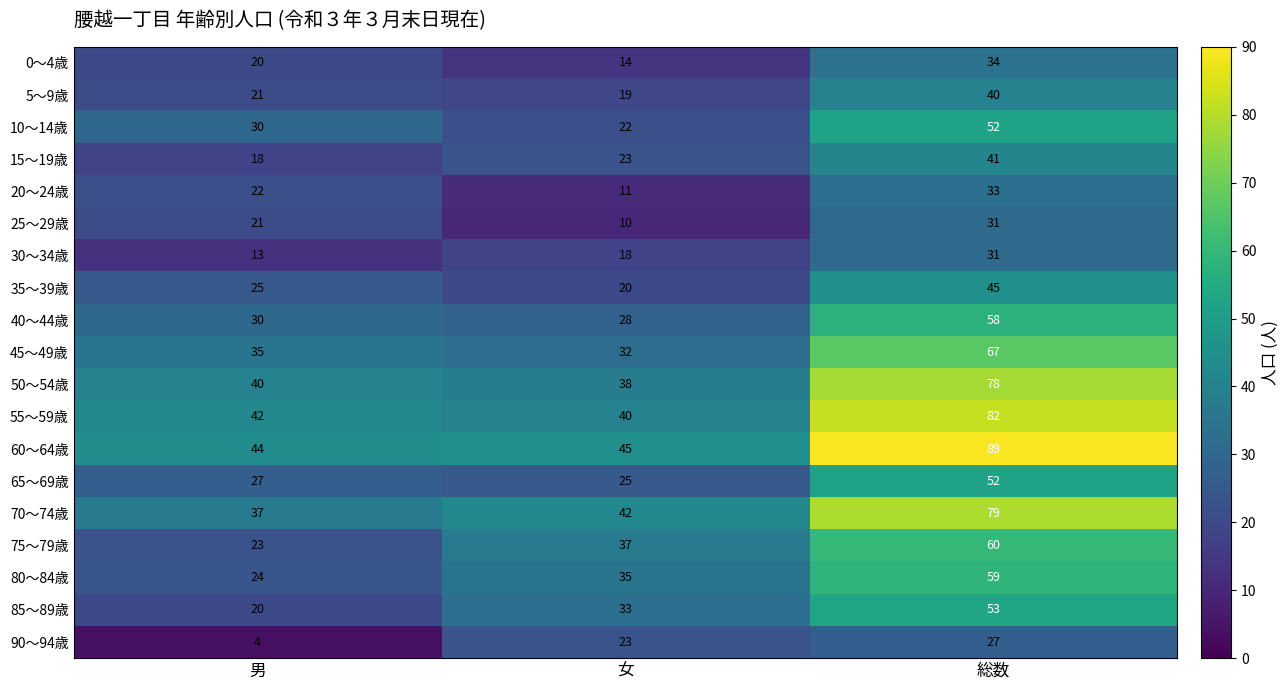

What is the sum of the 55～59歳 values at 女 and 総数?

122